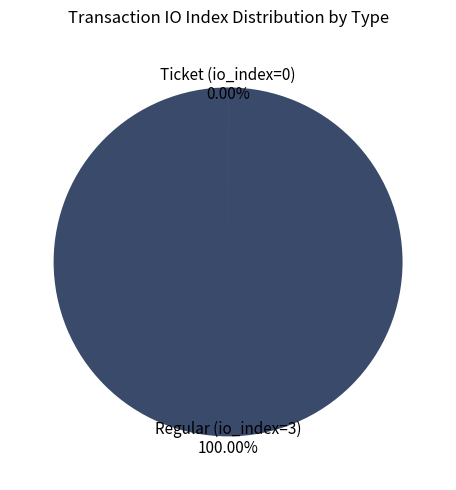

Does any single category account for the majority?

Yes